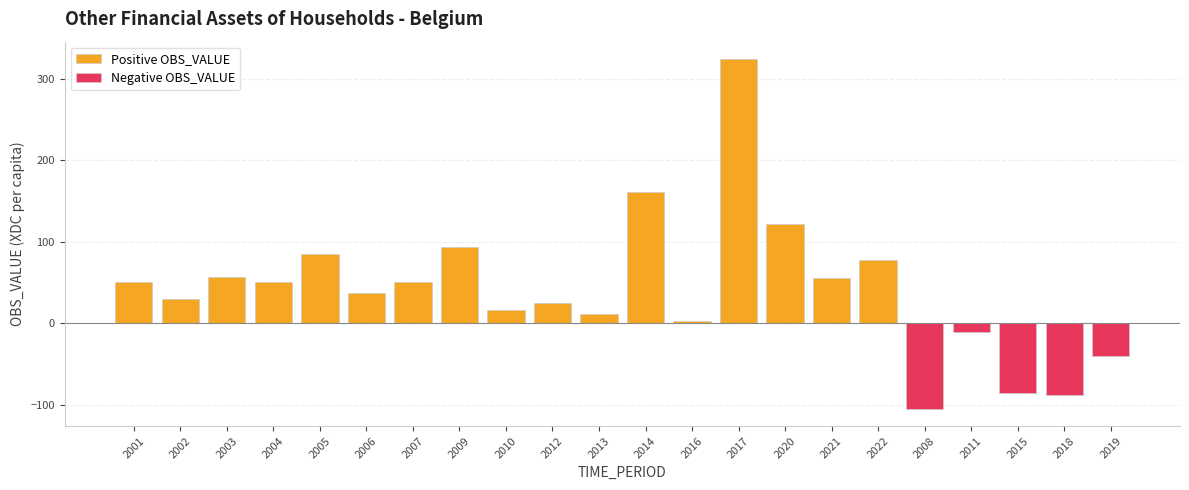

Which category has the lowest value across all series?

2008